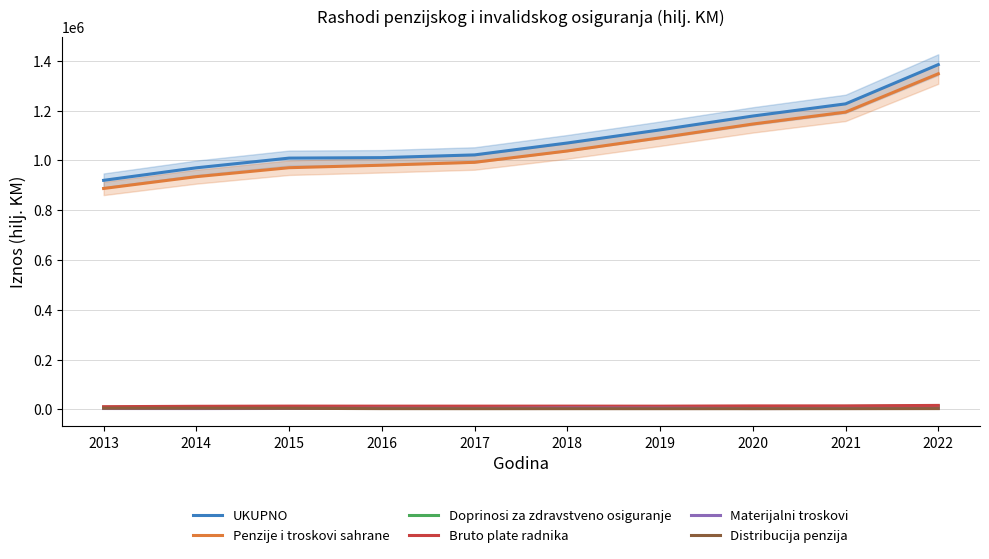

What is the total value across all series at 2015?

2010503